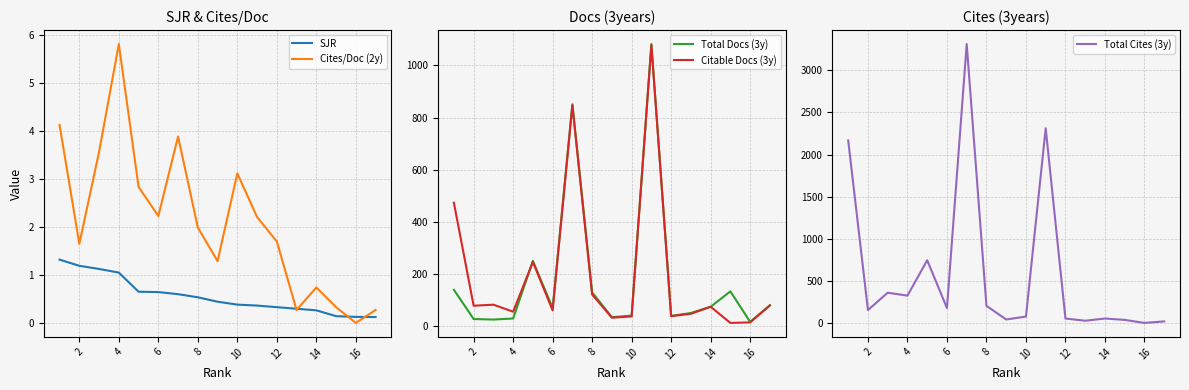

What is the maximum value for SJR?

1.3